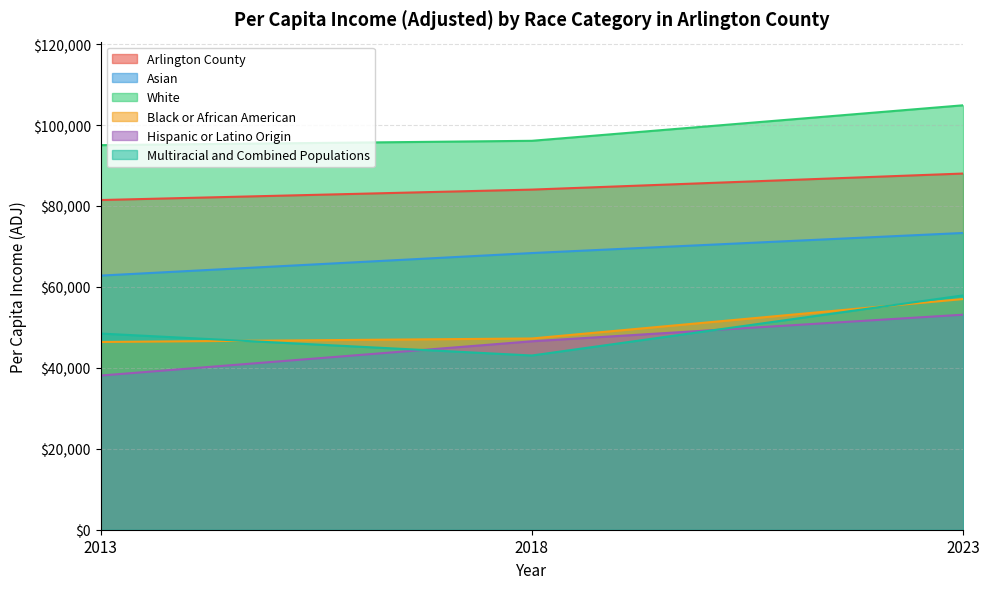

At which label does Arlington County reach its peak?

2023